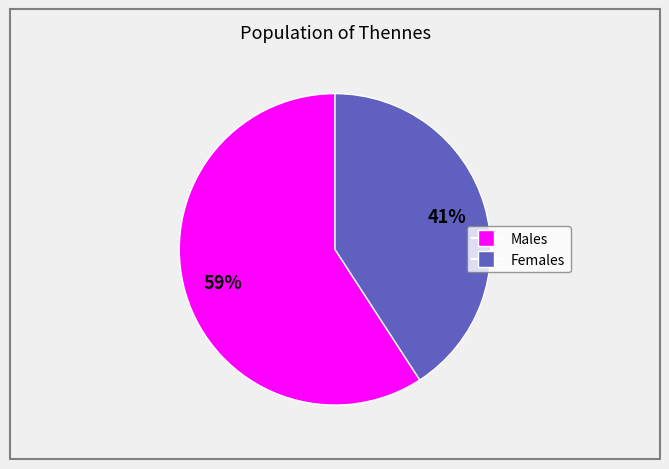

Does any single category account for the majority?

Yes